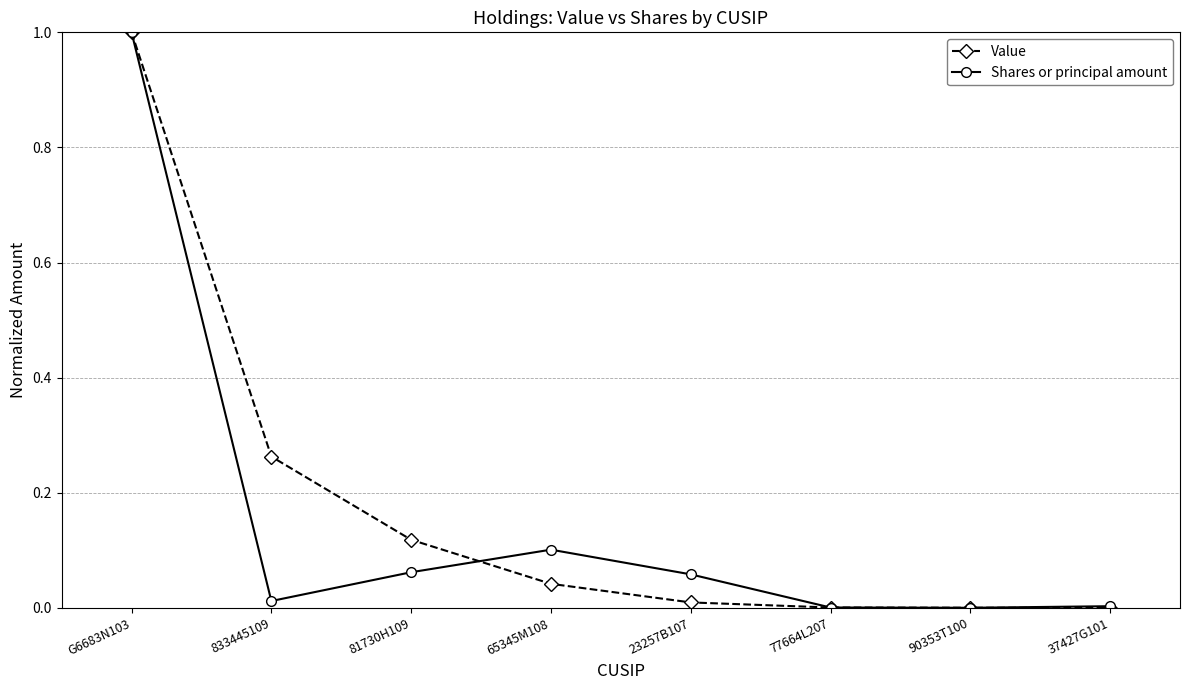

True or false: Value has more than 1 points higher than both neighbors.

False